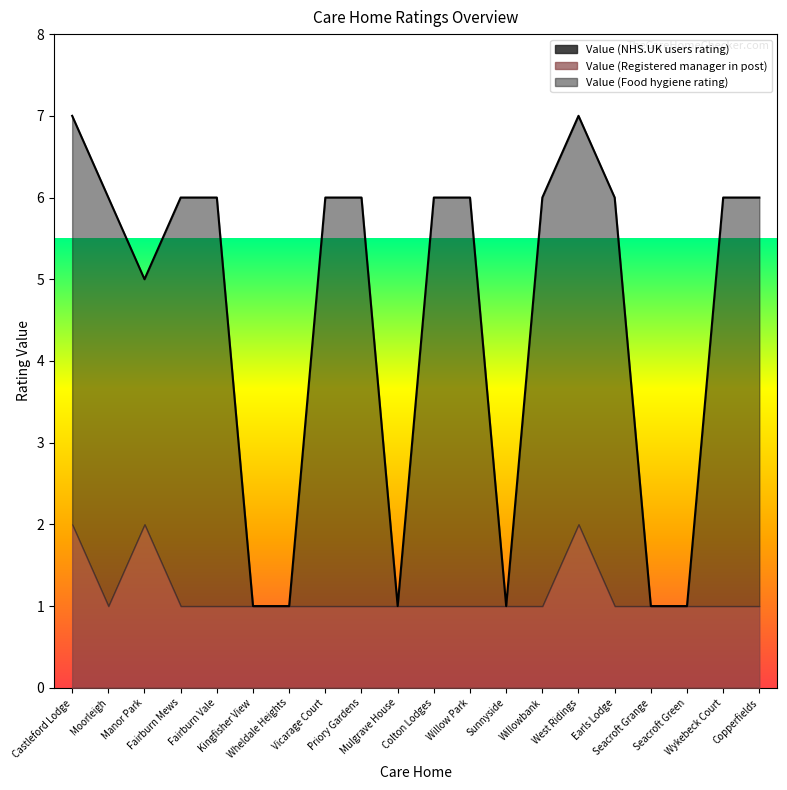

Where is the first local minimum for Value (Food hygiene rating)?

Manor Park